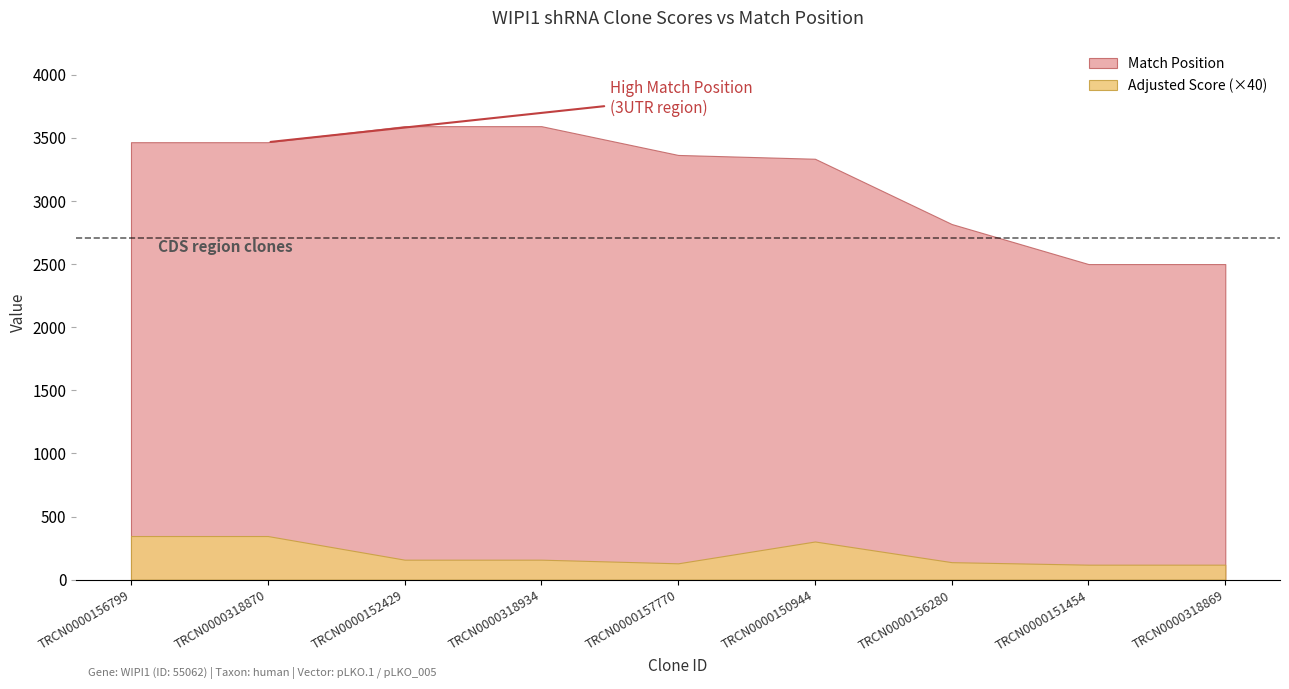

Reading right to left, transcribe all the data shown in this chart.

Match Position: 2499.0	2499.0	2816.0	3333.0	3363.0	3591.0	3591.0	3464.0	3464.0
Adjusted Score: 3.0	3.0	3.5	7.6	3.2	4.0	4.0	8.6	8.6